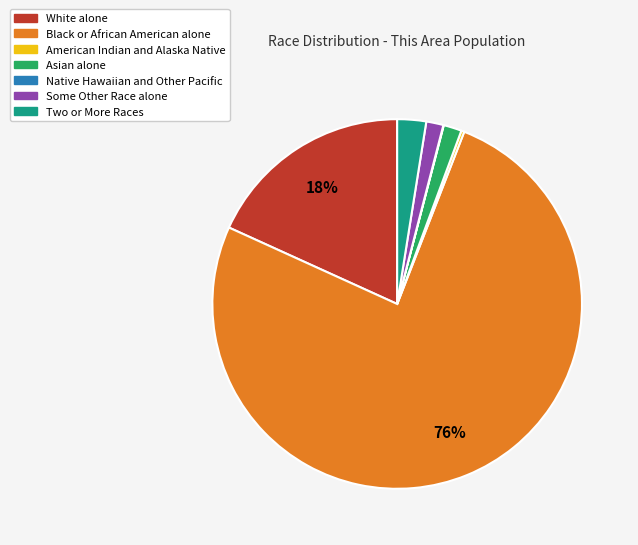

Combined, do White alone and Some Other Race alone account for over 50%?

No